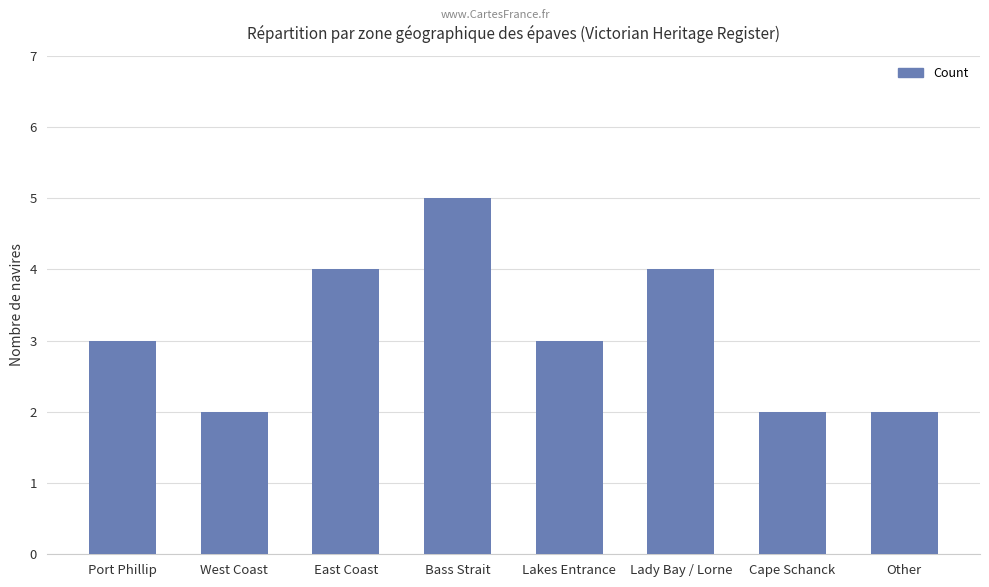

Is it true that the value at Bass Strait is 5?

True